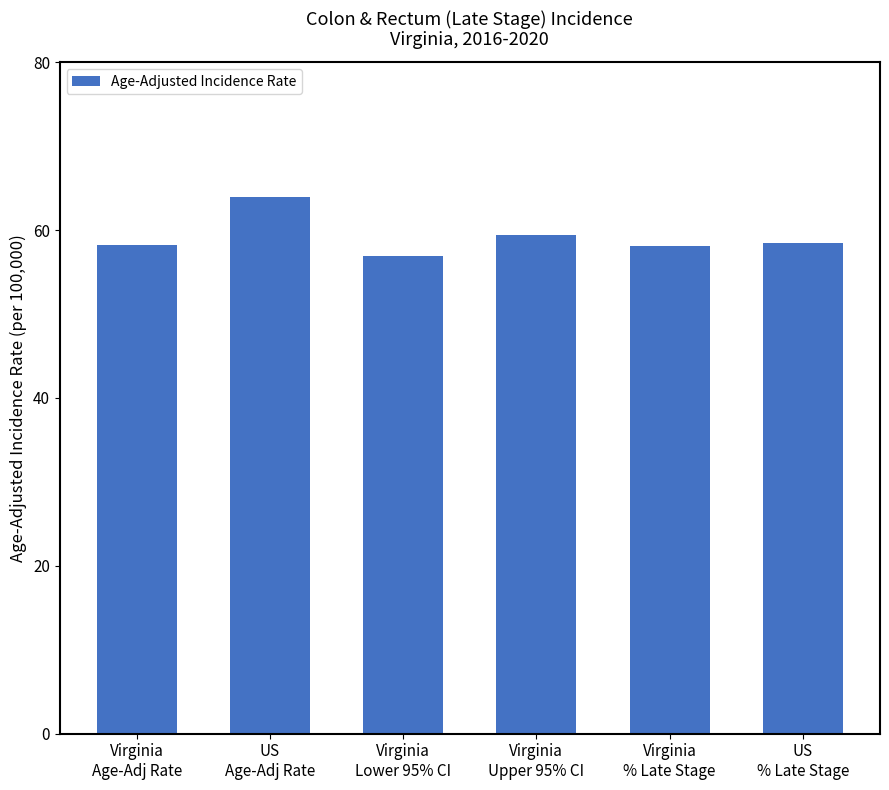

Which has a higher value, Virginia
Lower 95% CI or Virginia
Upper 95% CI?

Virginia
Upper 95% CI